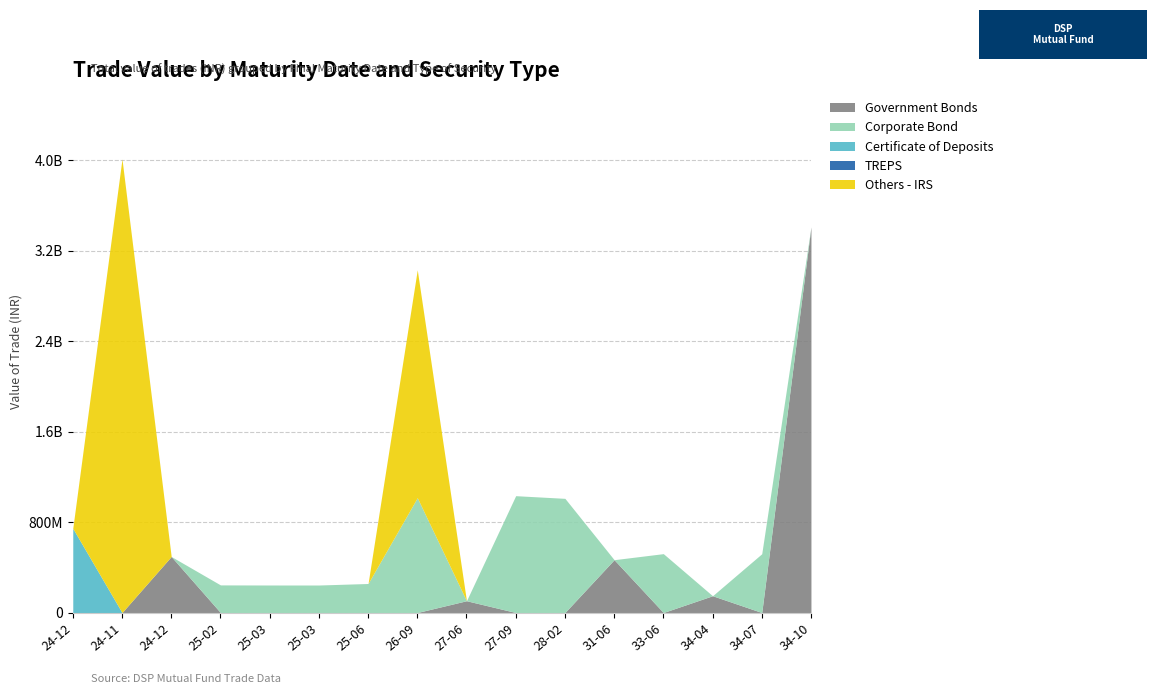

What position from the left is 2024-11-28?

2